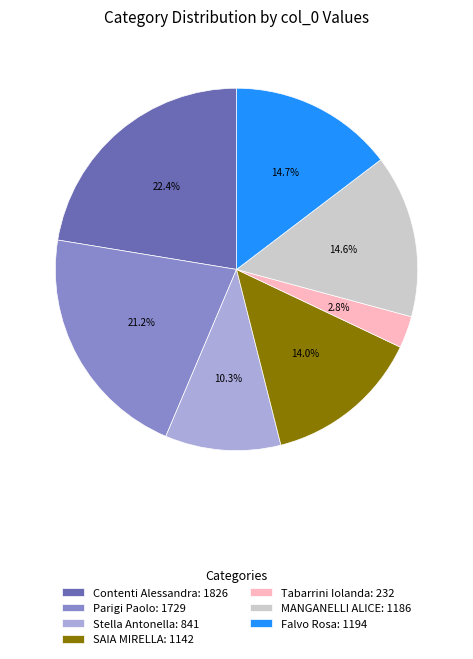

To the nearest percent, what is the difference between the Contenti Alessandra and Falvo Rosa slice percentages?

8%